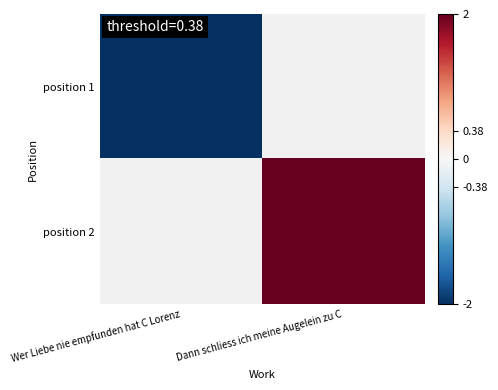

Which series has the largest total across all categories?

position 2